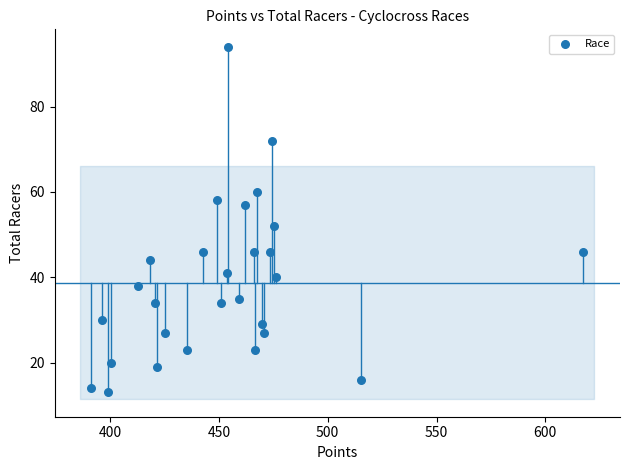

What Y value in the scatter plot is closest to 53?

52